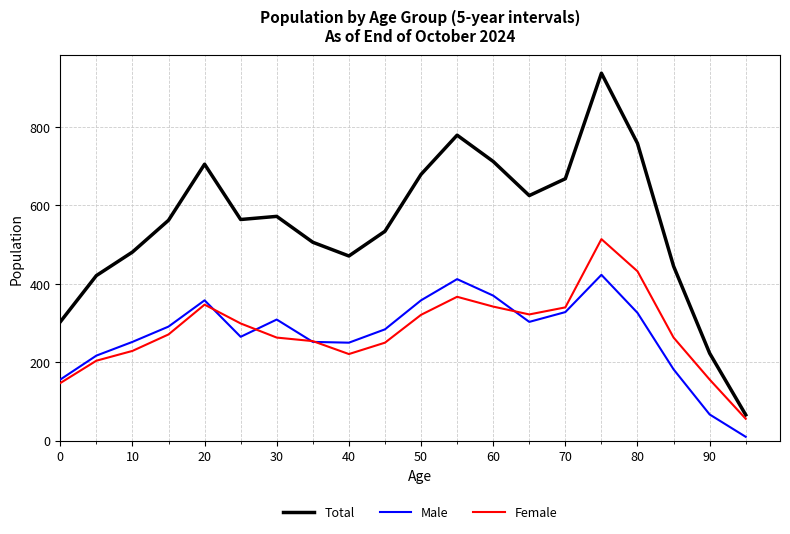

True or false: Total and Male intersect in this chart.

False